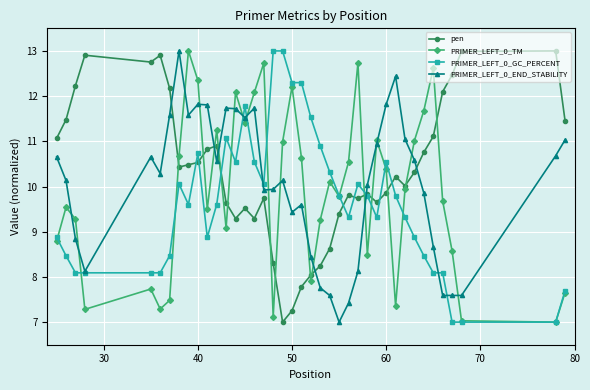

List the series in order of their overall mean, highest first.

pen, PRIMER_LEFT_0_END_STABILITY, PRIMER_LEFT_0_TM, PRIMER_LEFT_0_GC_PERCENT